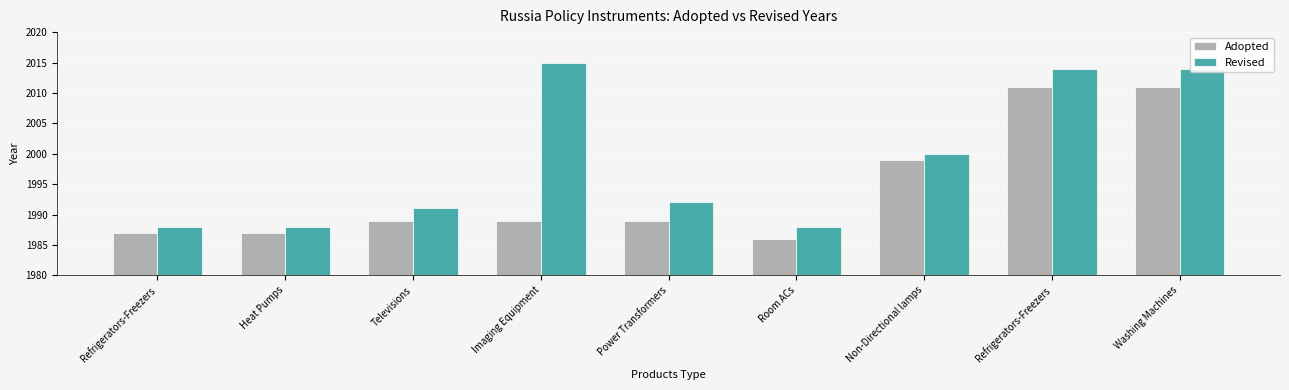

Does the chart contain any negative values?

No